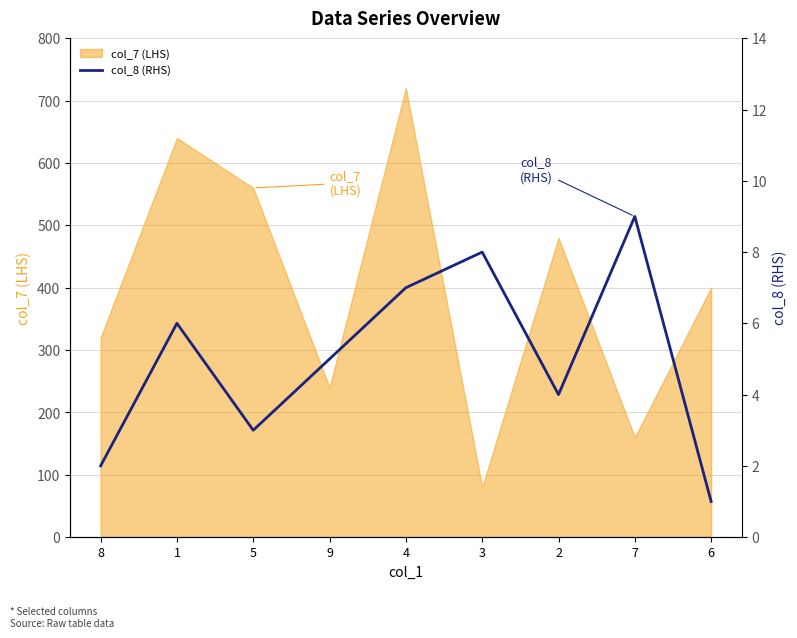

What is the smallest value displayed?

1